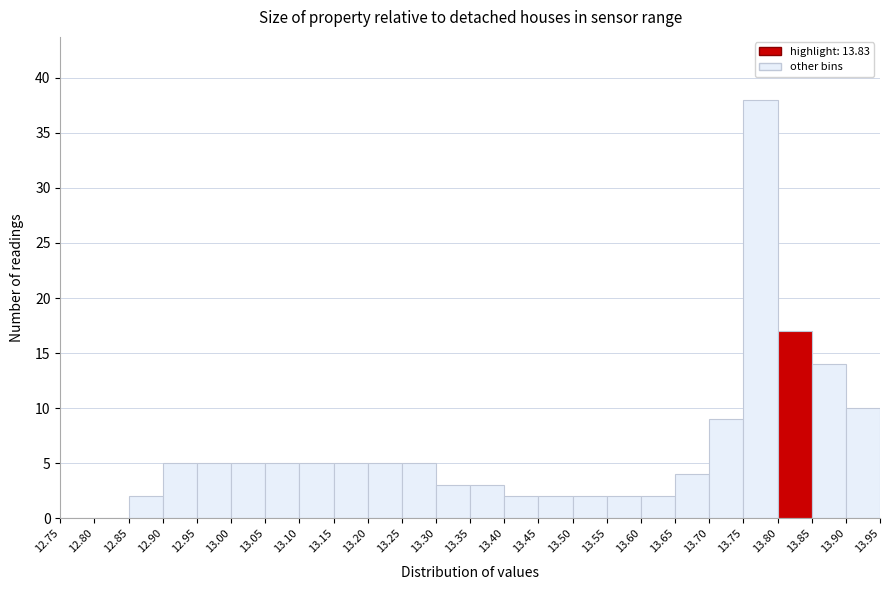

What is the height of the bar covering 13.55 to 13.60 on the x-axis? The values are not printed on the chart, so give them approximately, as read against the axis.

2